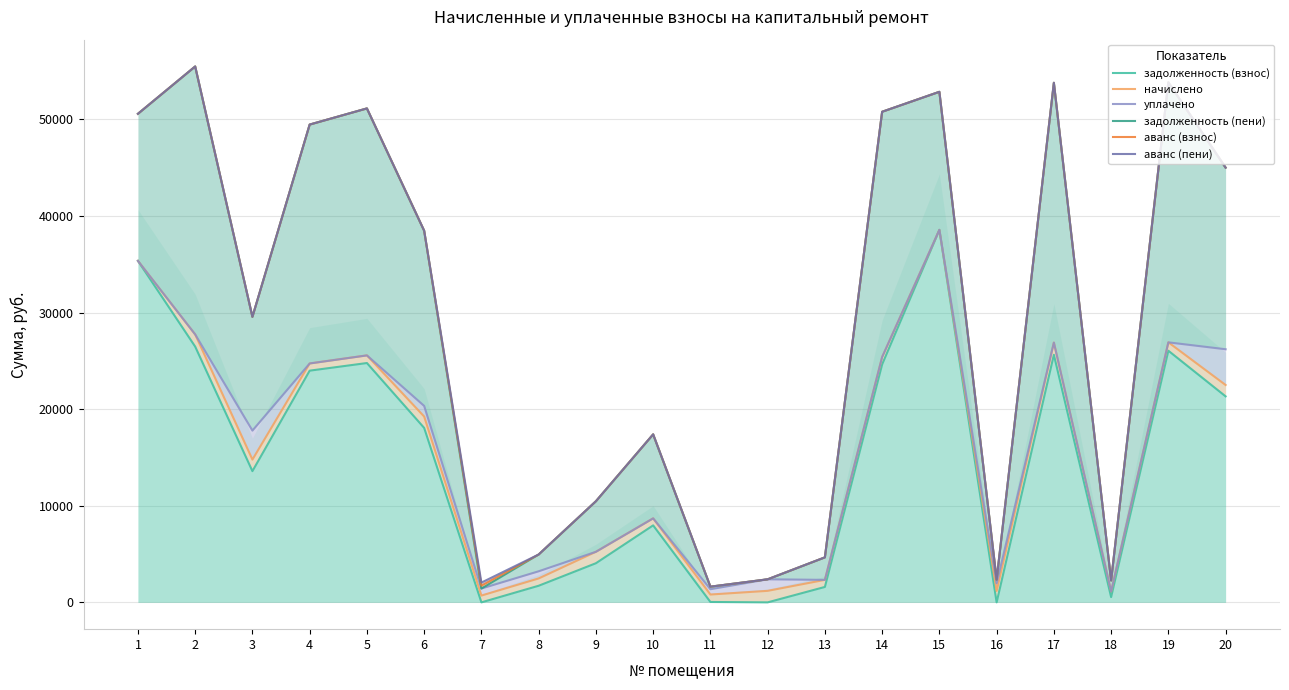

What is the value of the аванс (взнос) point at the 18th from the left?

2265.0